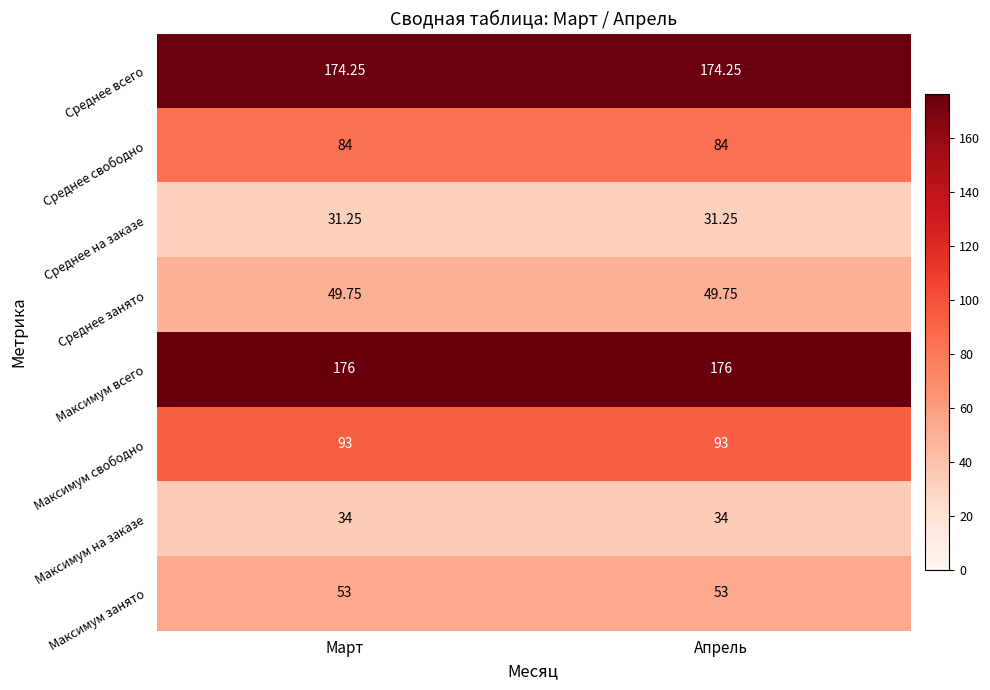

Which series has the largest total across all categories?

Максимум всего